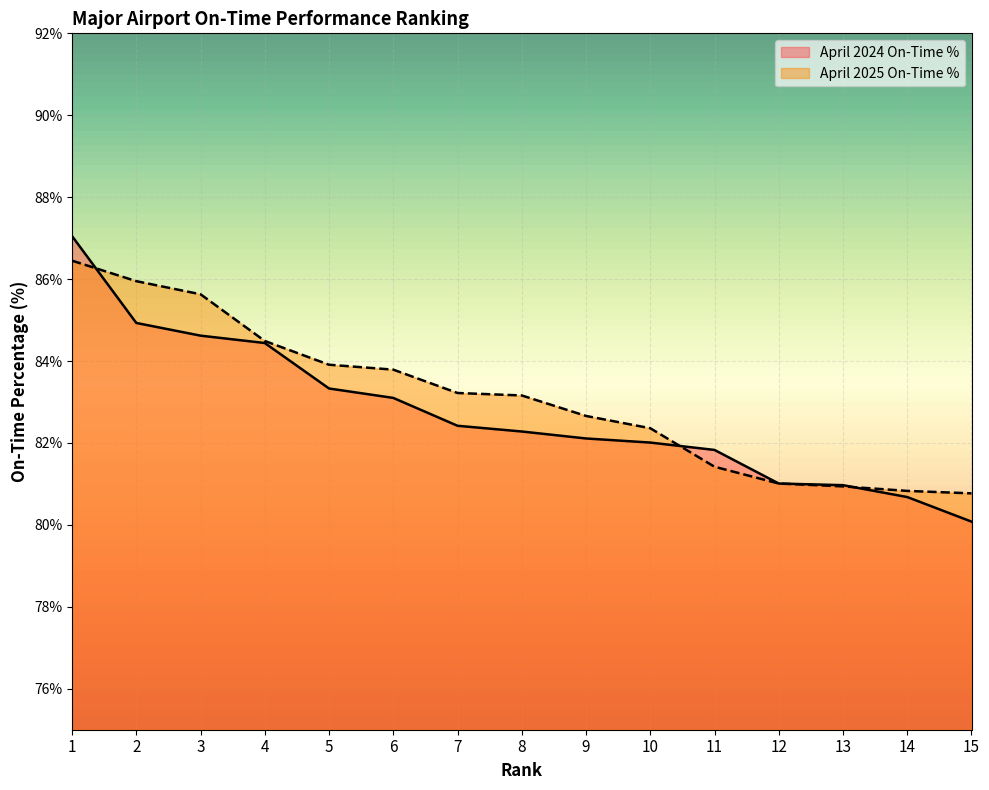

Which series has the largest total across all categories?

April 2025 On-Time %